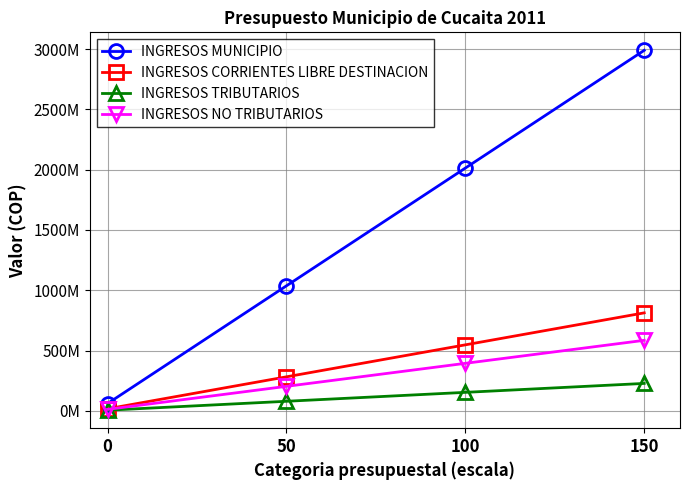

Reading left to right, what are all the values shown in this chart?

INGRESOS MUNICIPIO: 59815587.8	1036803521.5	2013791455.3	2990779389.0
INGRESOS CORRIENTES LIBRE DESTINACION: 16246870.4	281612420.3	546977970.1	812343520.0
INGRESOS TRIBUTARIOS: 4537000.0	78641333.3	152745666.7	226850000.0
INGRESOS NO TRIBUTARIOS: 11689870.4	202624420.3	393558970.1	584493520.0